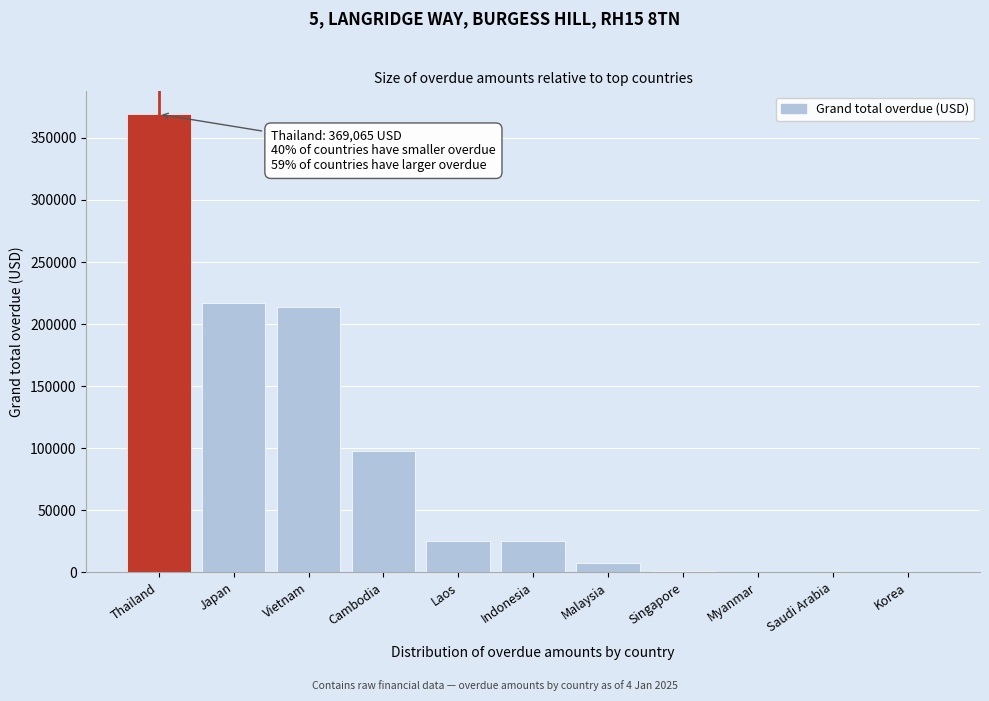

What is the sum of the values at Indonesia and Cambodia?

122993.0